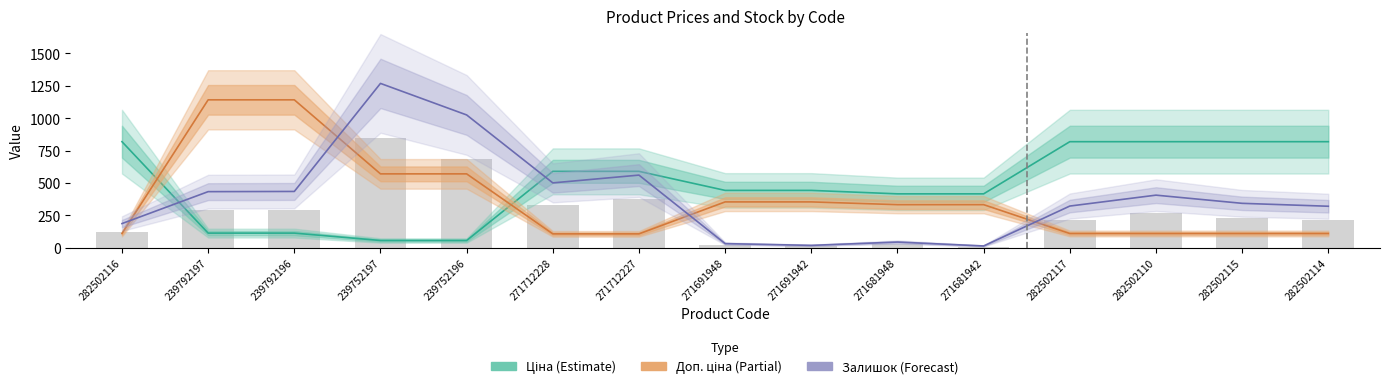

How many data points does each series have?

15